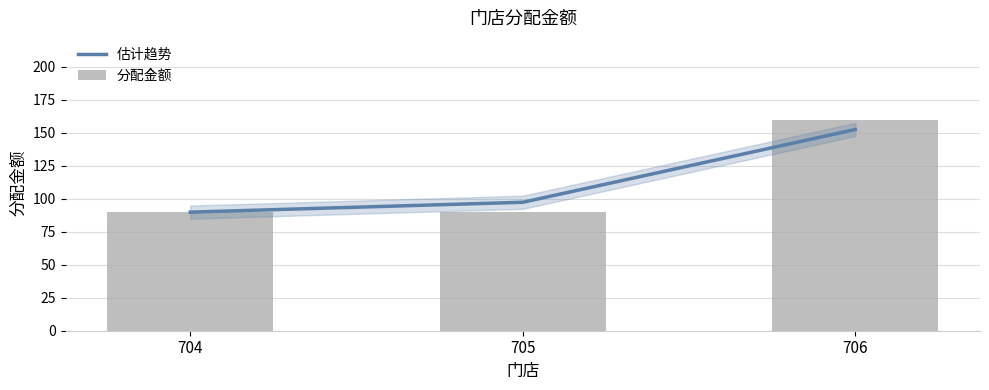

What is the sum of all 估计趋势 values?

339.9